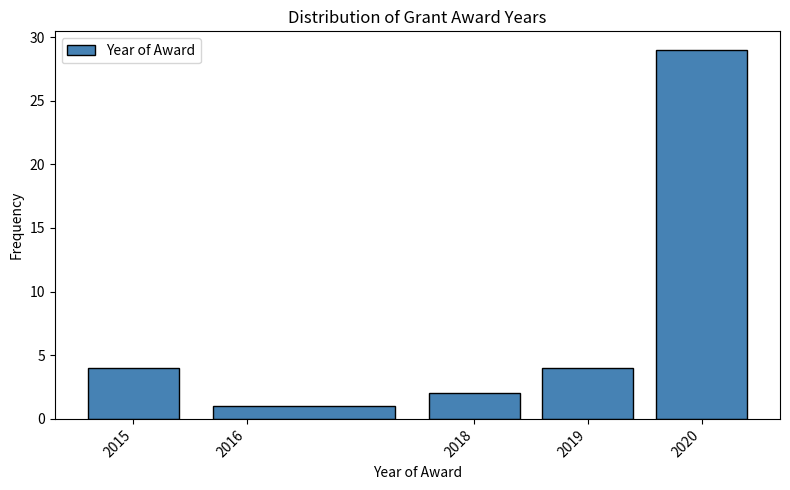

Over which range of the x-axis is the bar tallest?

2019.5 to 2020.5